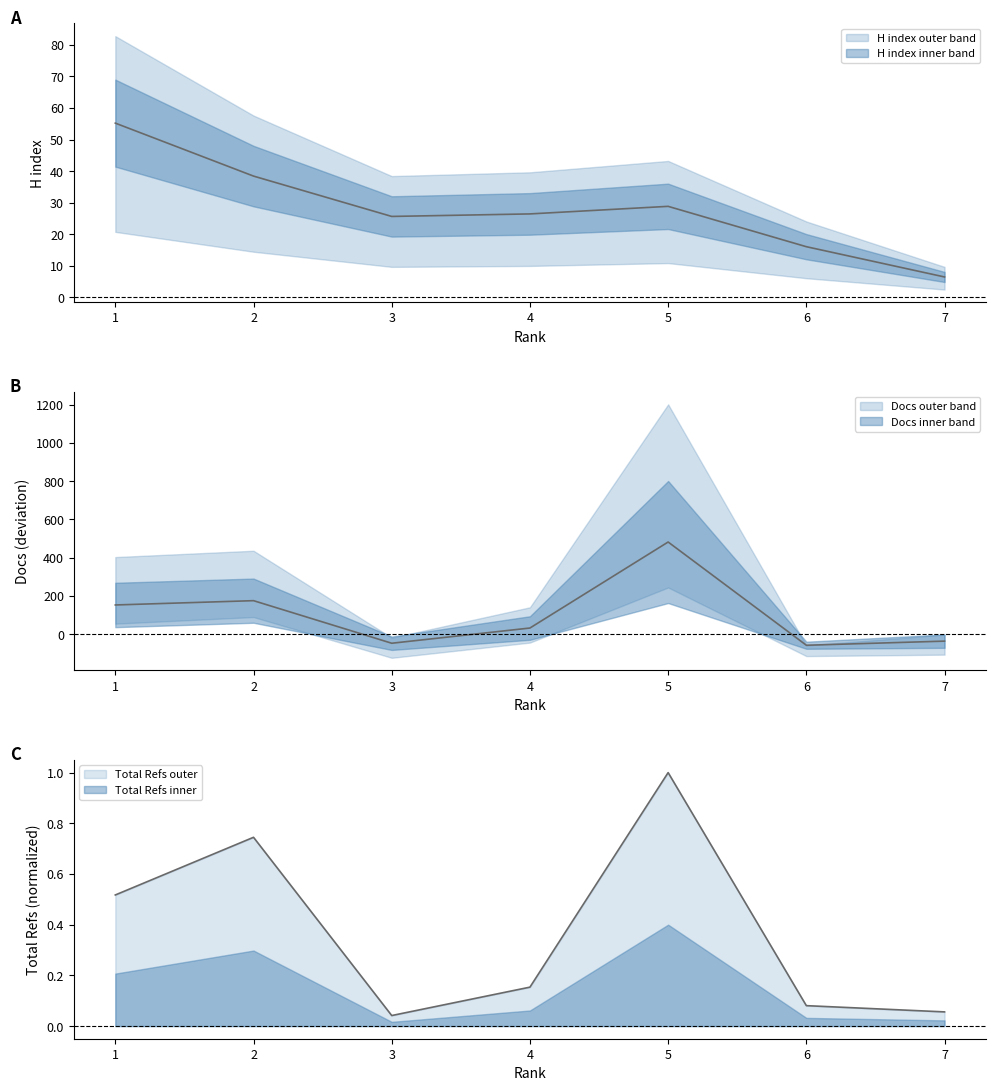

Does the chart have visible grid lines?

No